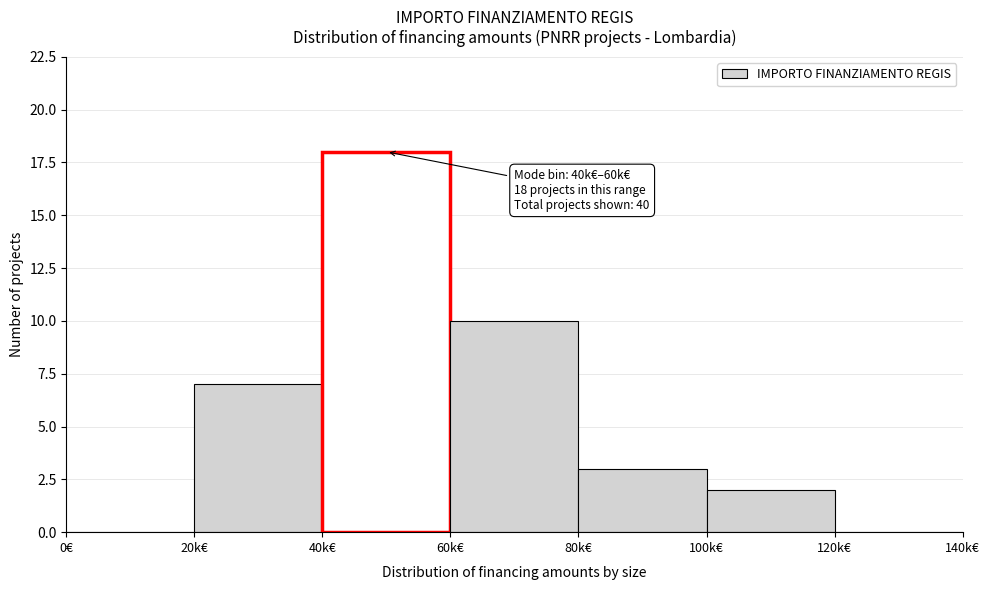

Reading left to right, transcribe all the data shown in this chart.

0€=0	20k€=7	40k€=18	60k€=10	80k€=3	100k€=2	120k€=0